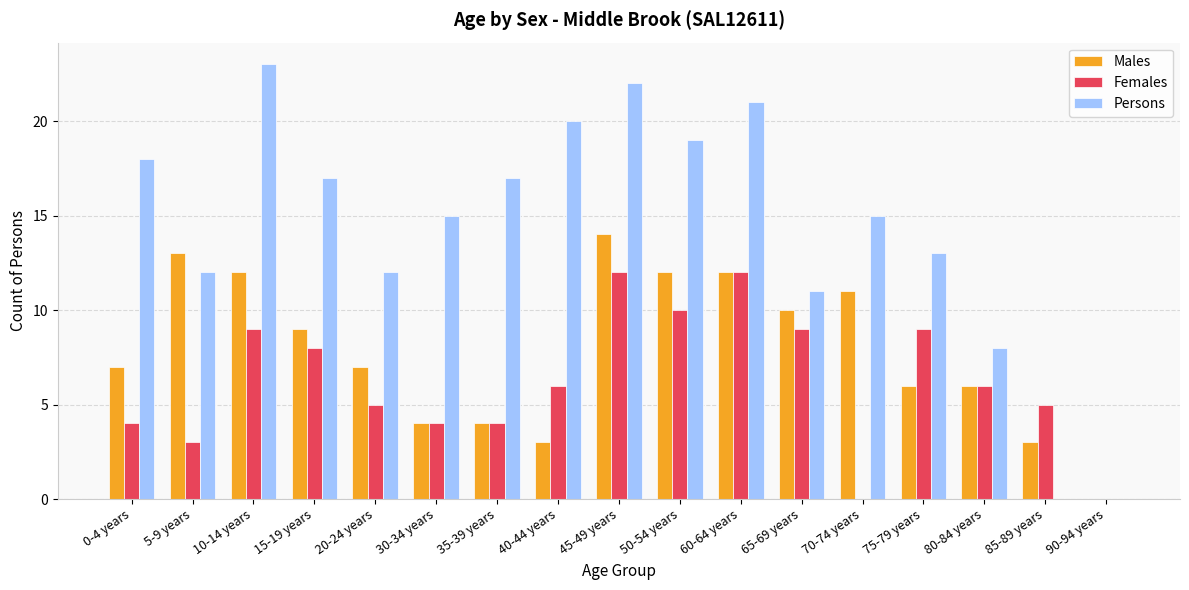

What is the sum of all Females values?

106